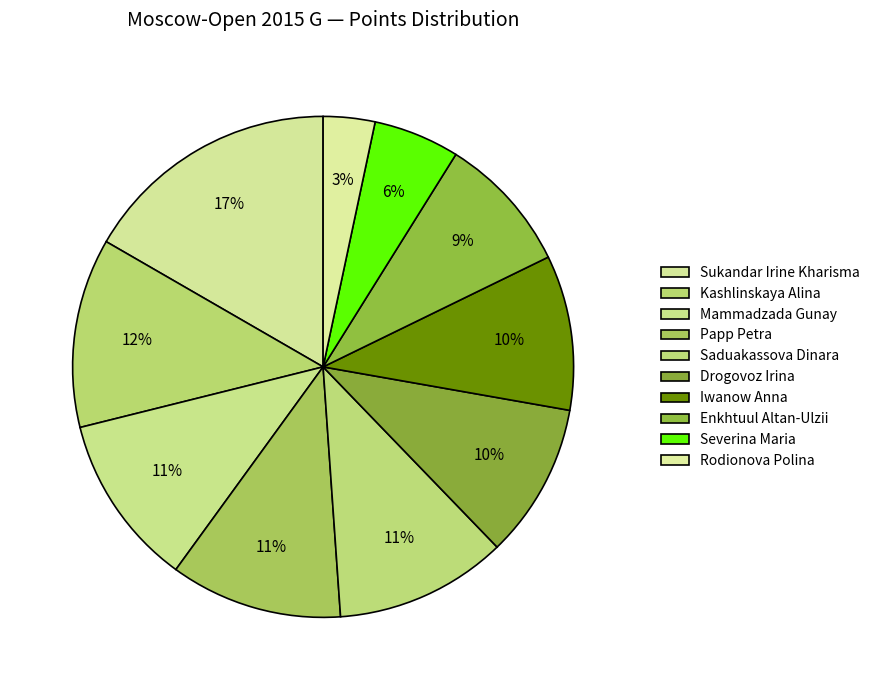

How many segments does this pie chart have?

10